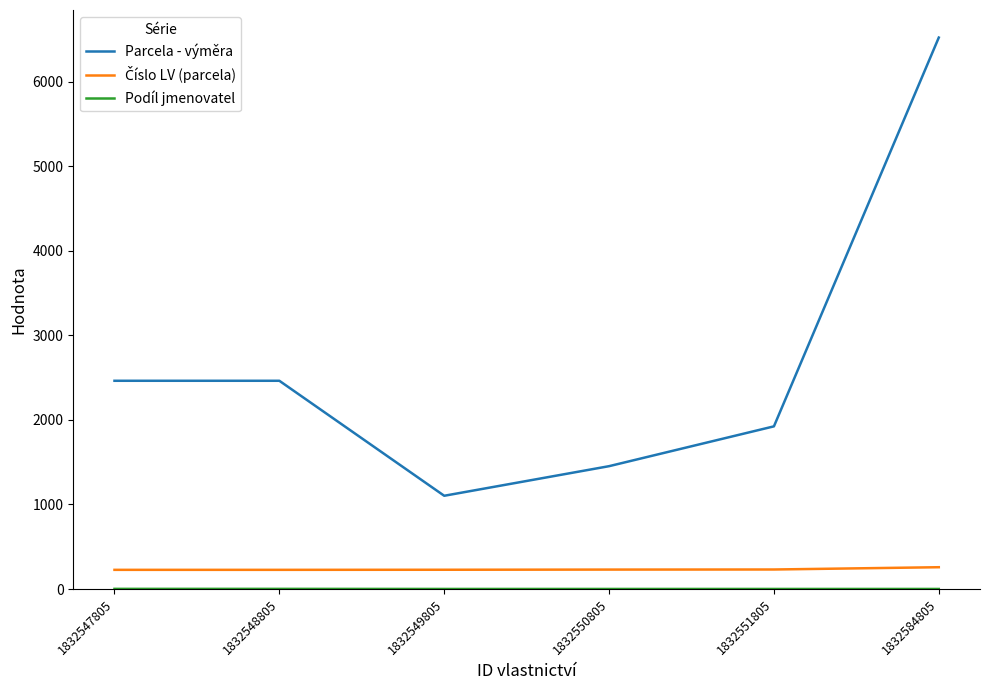

Which series has the widest spread of values?

Parcela - výměra